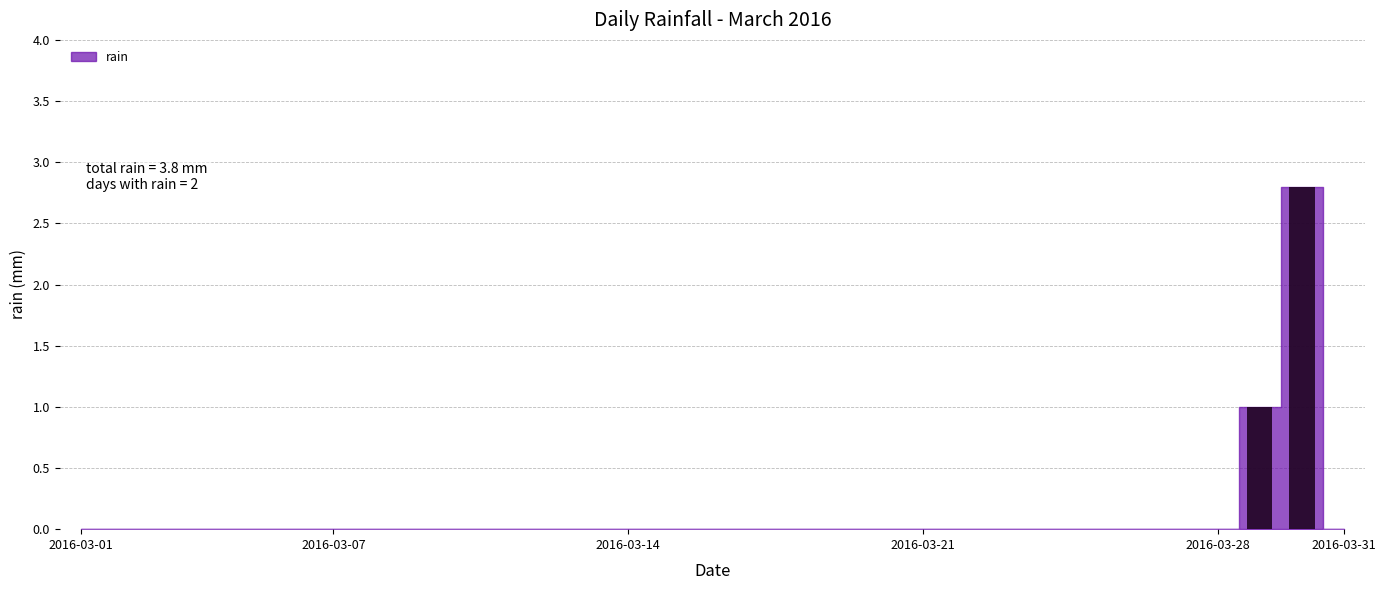

What is the greatest value displayed?

2.8